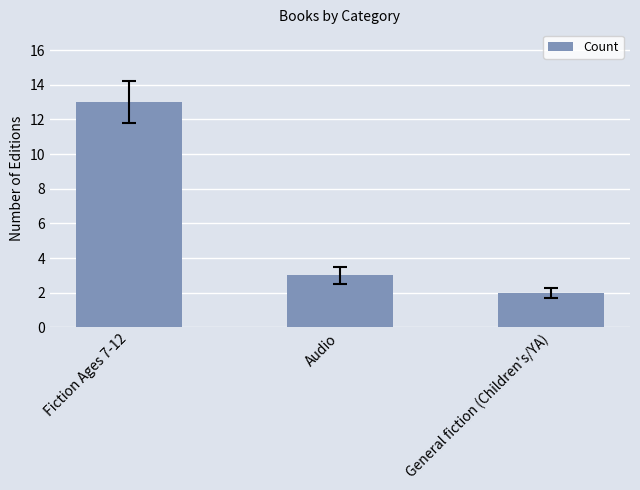

What value does the data have at Audio, to the nearest 5?

5